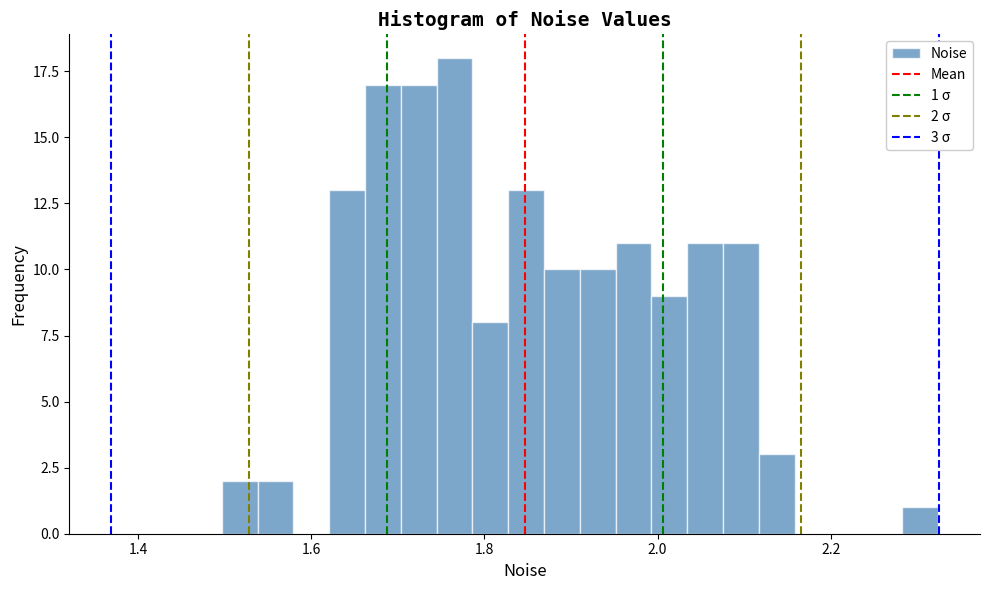

Around what value on the x-axis is the tallest bar? Give the approximate position of its centre, as read against the axis.

1.76